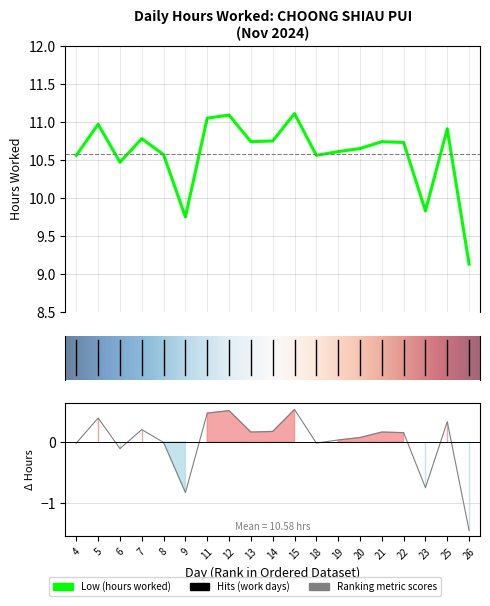

How many series are shown in this chart?

1